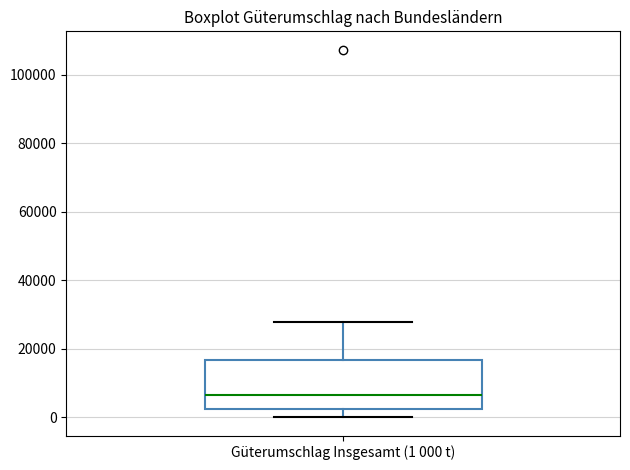

Where does the median line of the box for Güterumschlag Insgesamt (1 000 t) sit on the y-axis? The values are not printed on the chart, so give them approximately, as read against the axis.

6000